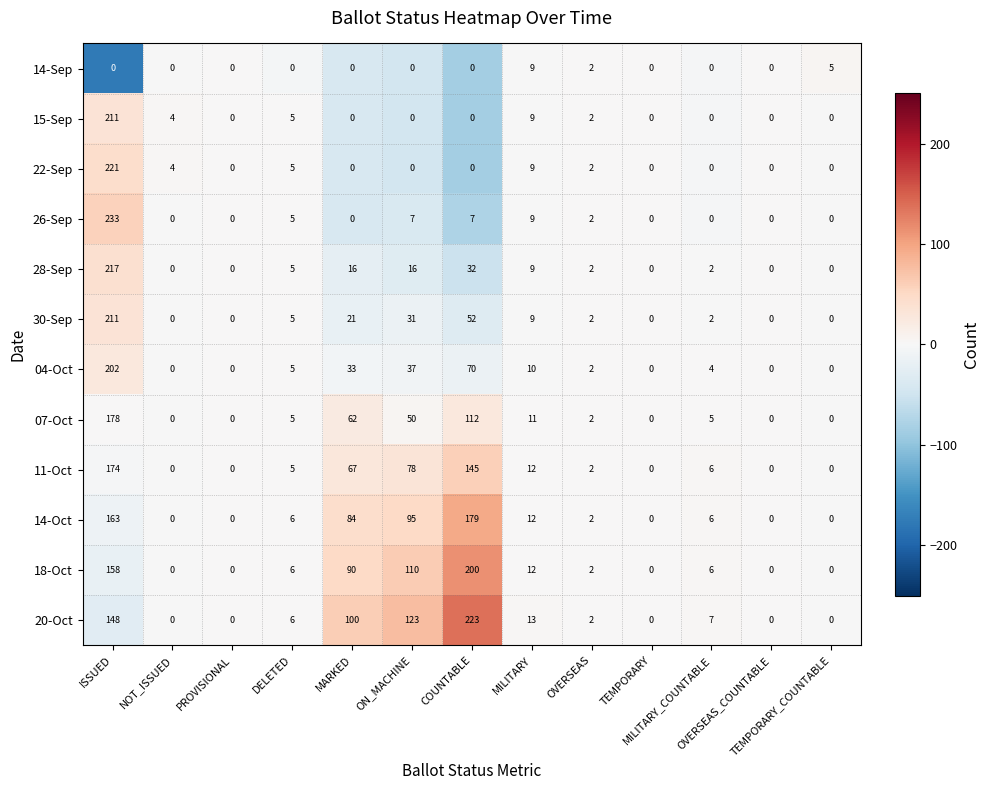

What is the difference between the second highest and minimum values in the 28-Sep series?

32